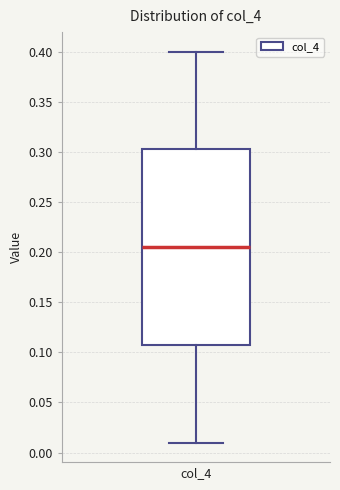

Where does the median line of the box for col_4 sit on the y-axis? The values are not printed on the chart, so give them approximately, as read against the axis.

0.205